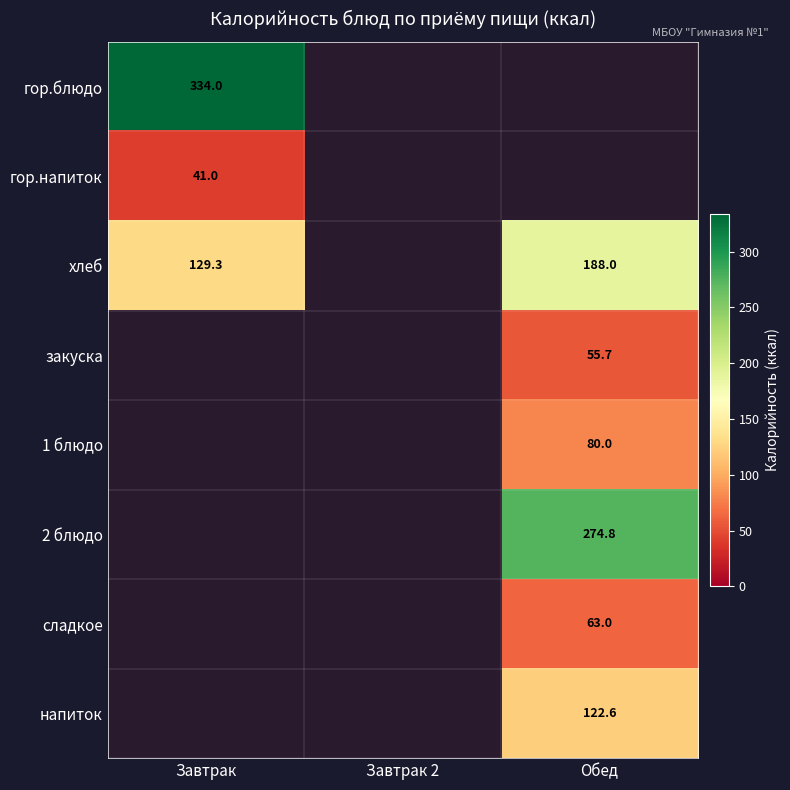

The value of хлеб at Завтрак is 129.3. True or false?

True